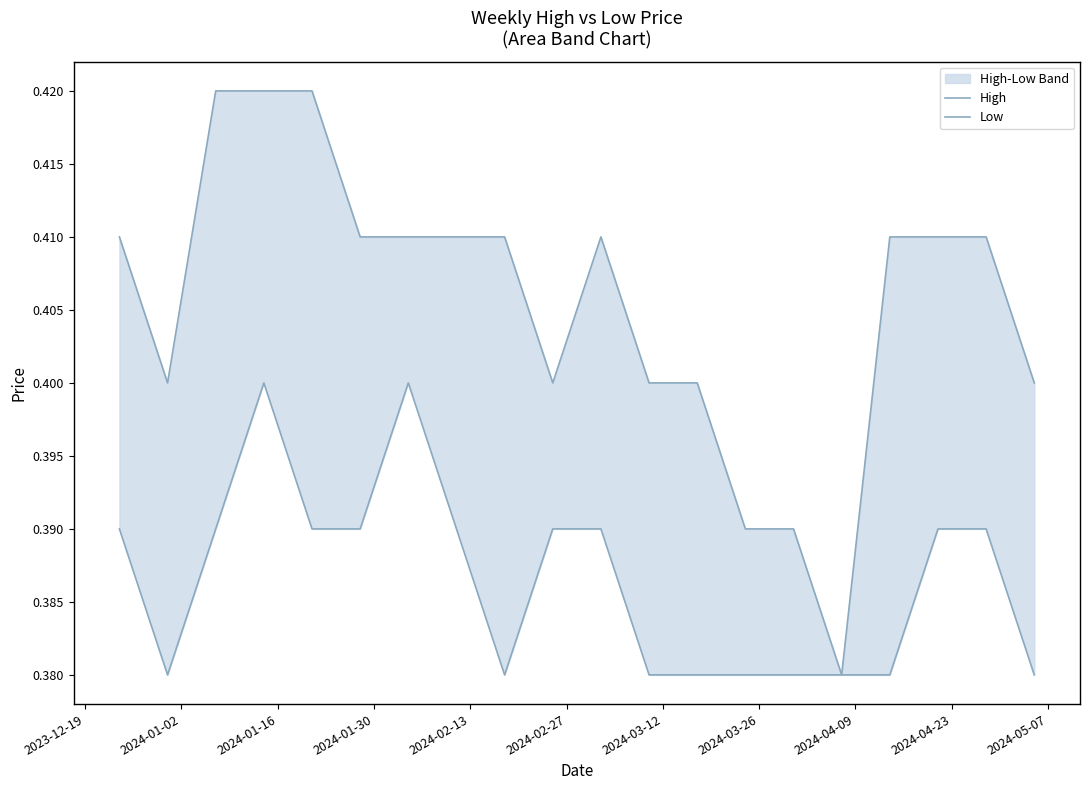

How many High values are between 0 and 1?

20